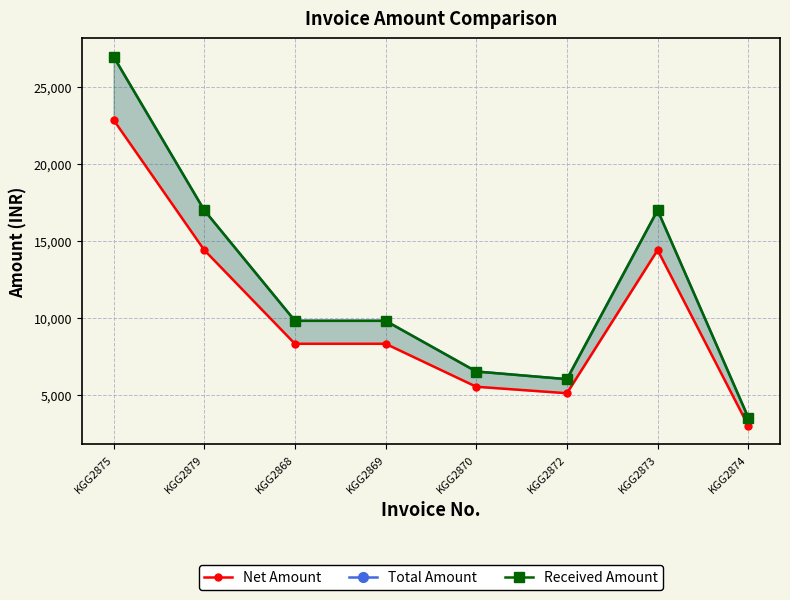

Between KGG2870 and KGG2874, which series saw the biggest shift?

Total Amount